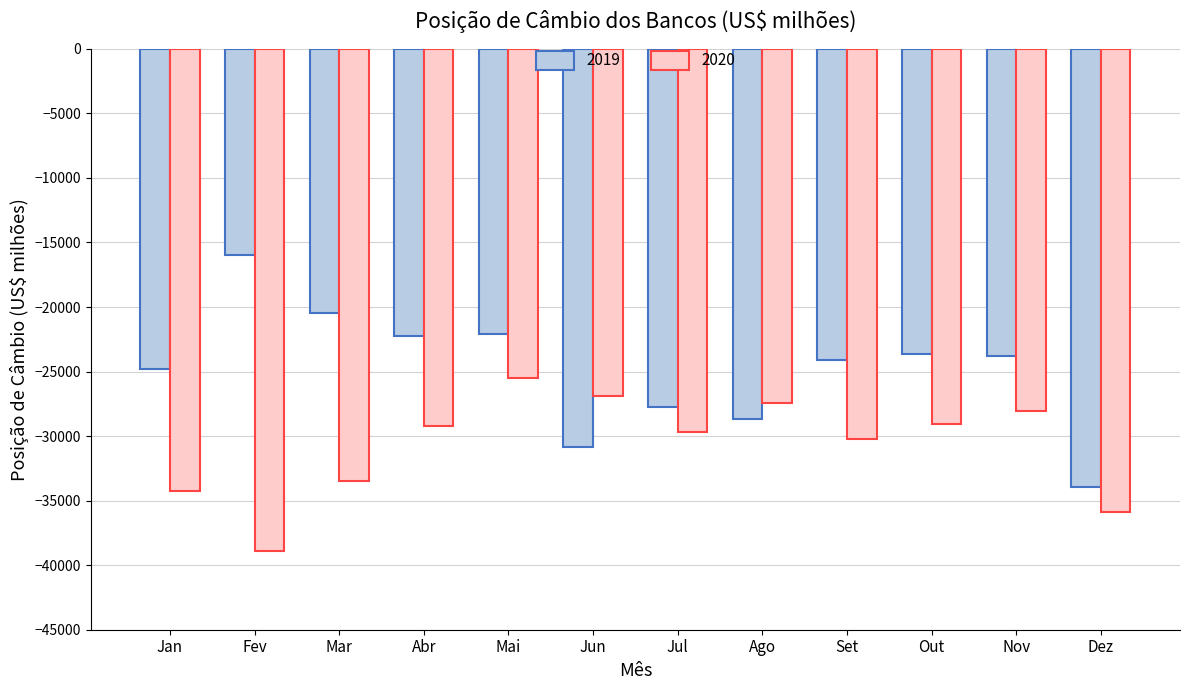

Is it true that 2020 equals -29088.5 at Out?

True